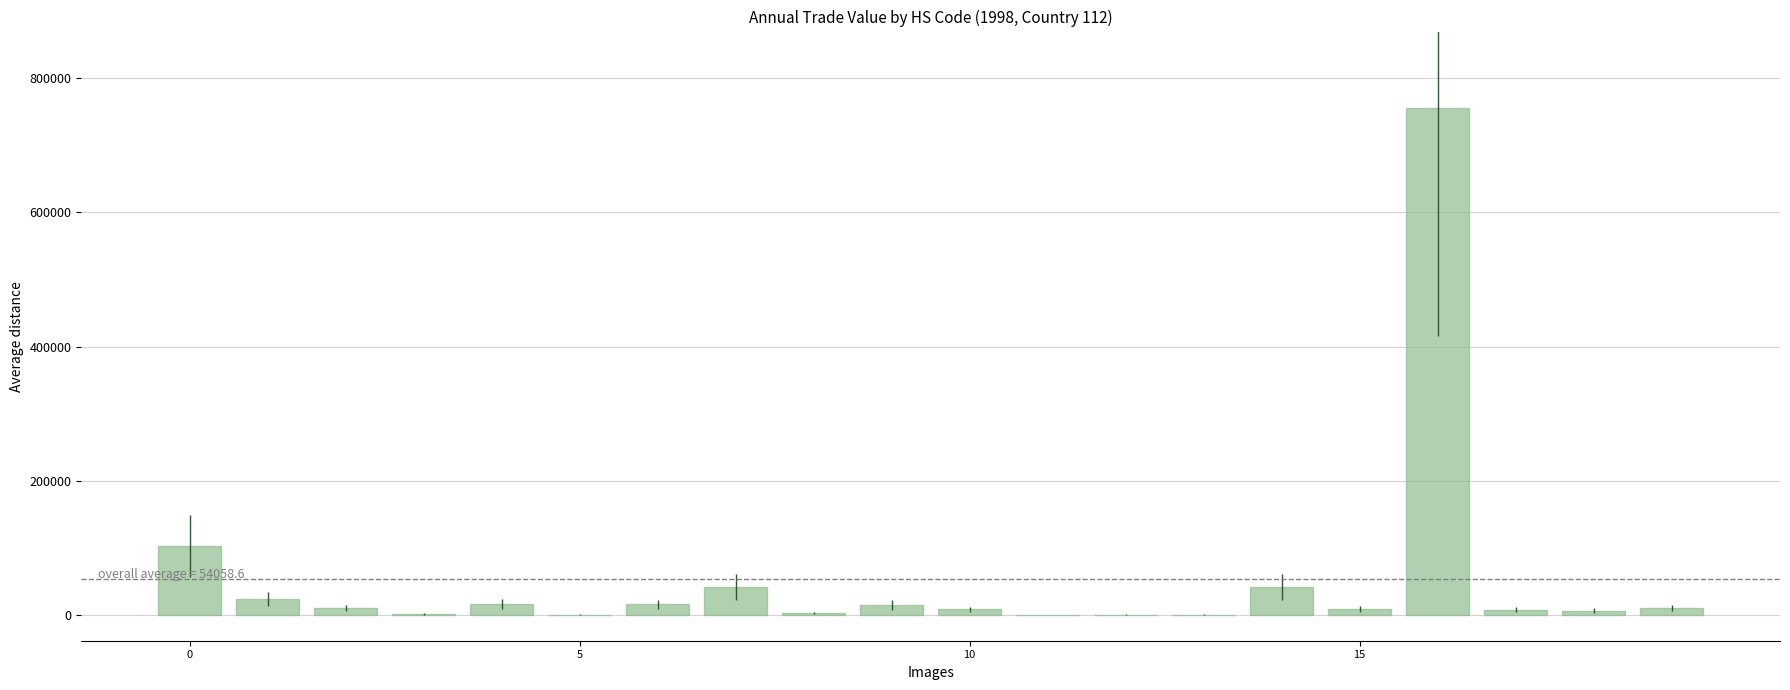

What is the maximum value shown in the chart?

756008